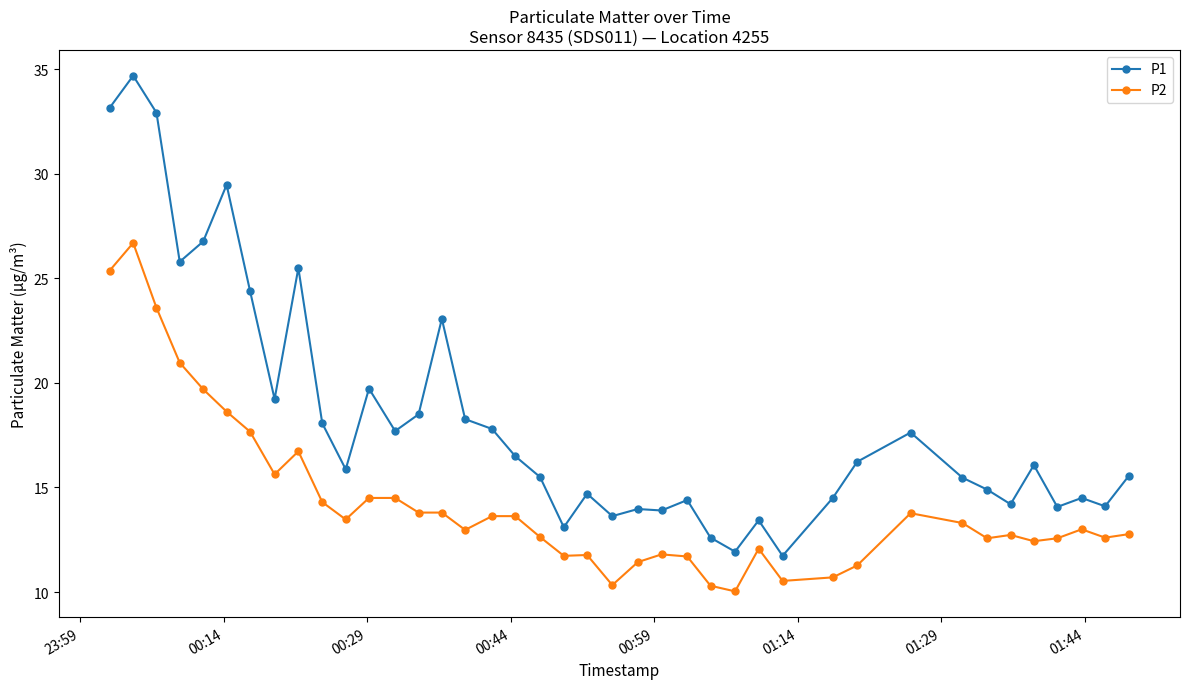

List the series in order of their peak value, highest first.

P1, P2